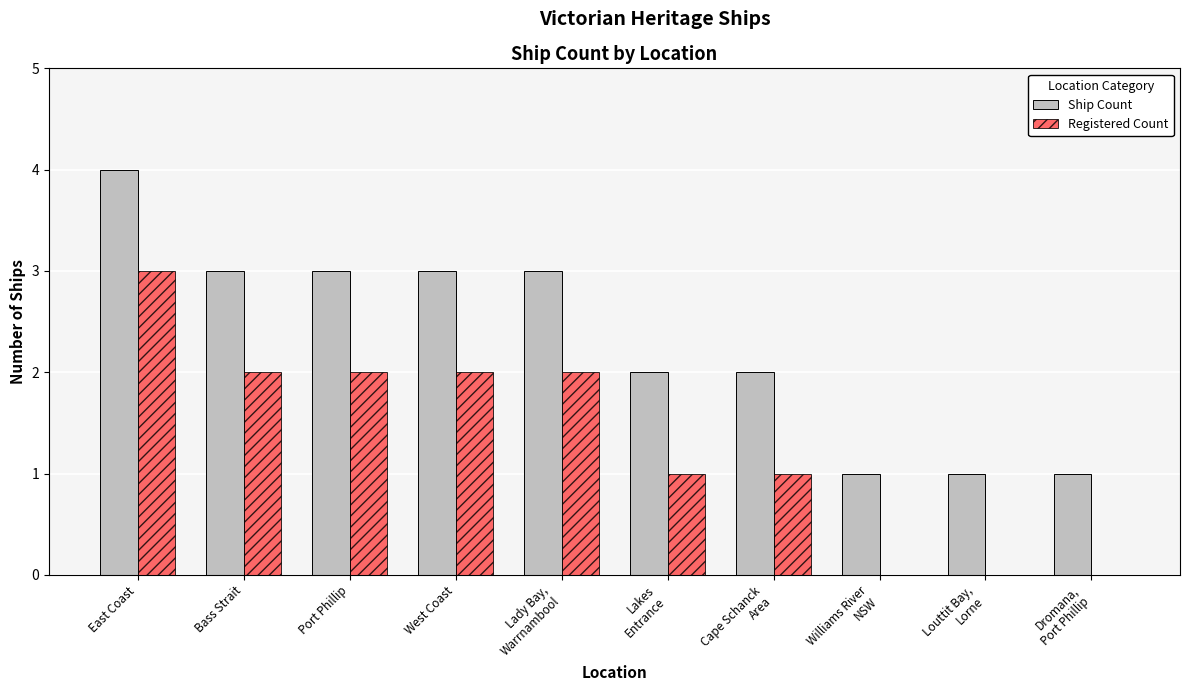

What are all the series names shown in the legend?

Ship Count, Registered Count